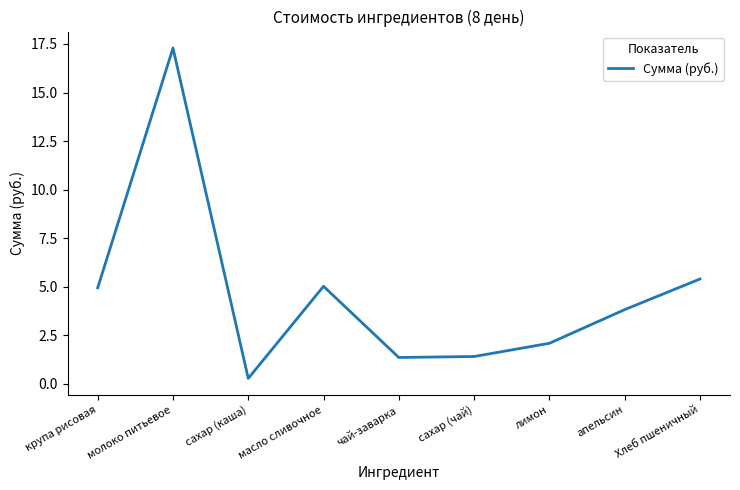

What is the maximum value shown in the chart?

17.3